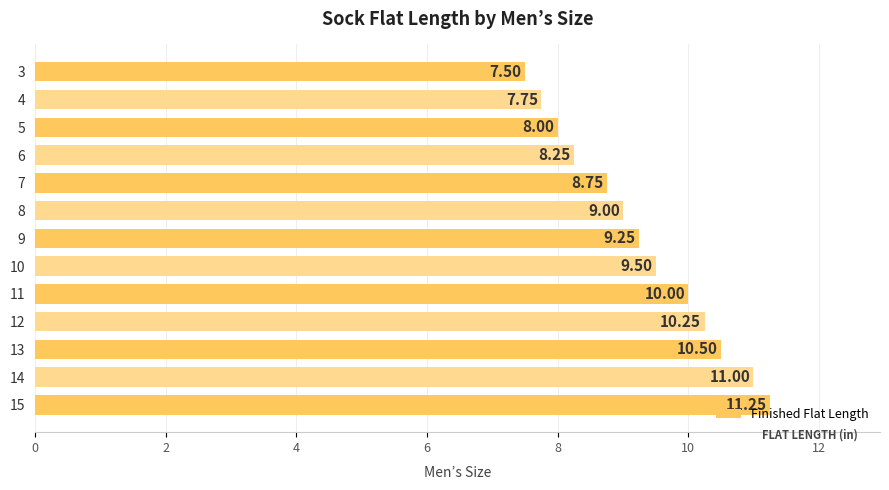

List the labels in order of value, largest first.

15, 14, 13, 12, 11, 10, 9, 8, 7, 6, 5, 4, 3